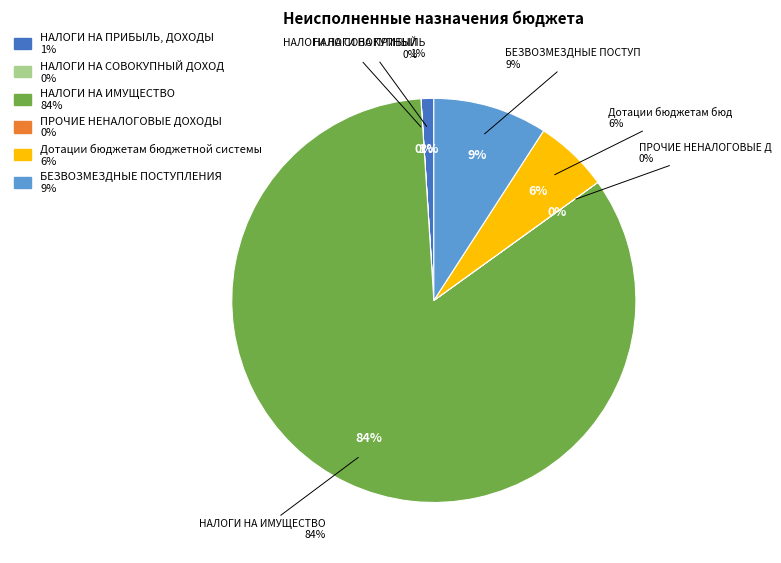

What percentage do НАЛОГИ НА ПРИБЫЛЬ, ДОХОДЫ and НАЛОГИ НА СОВОКУПНЫЙ ДОХОД together represent?

1.0%